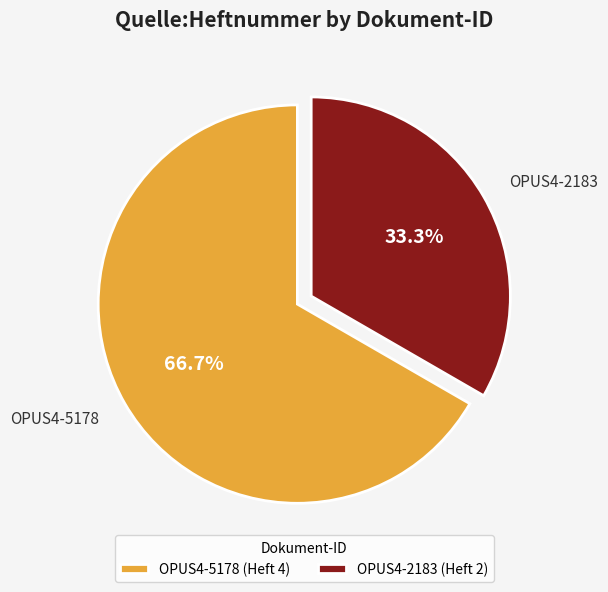

What is the ratio of the value at OPUS4-5178 to the value at OPUS4-2183?

2.0